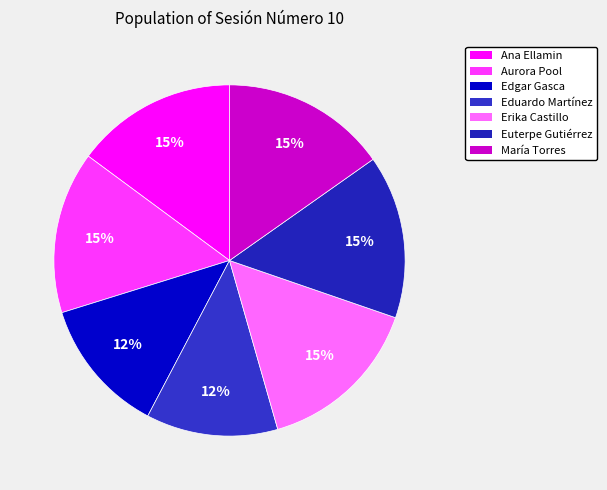

Is there any slice that represents more than half of the pie?

No